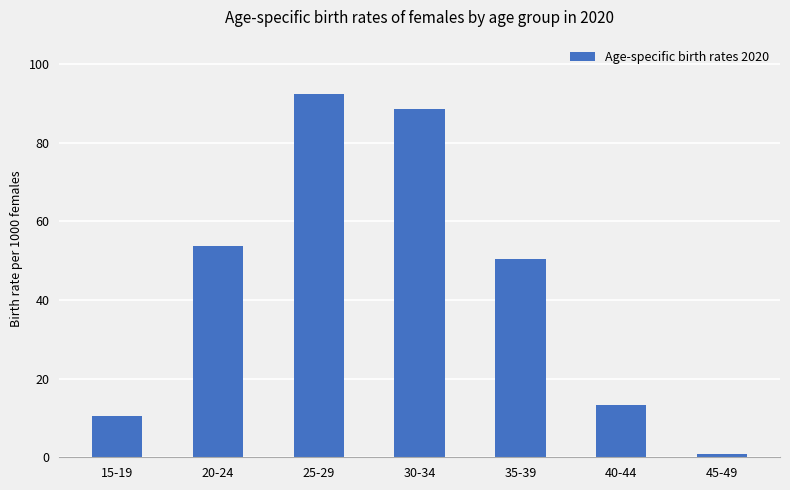

Where is the data nearest to the value 46?

35-39